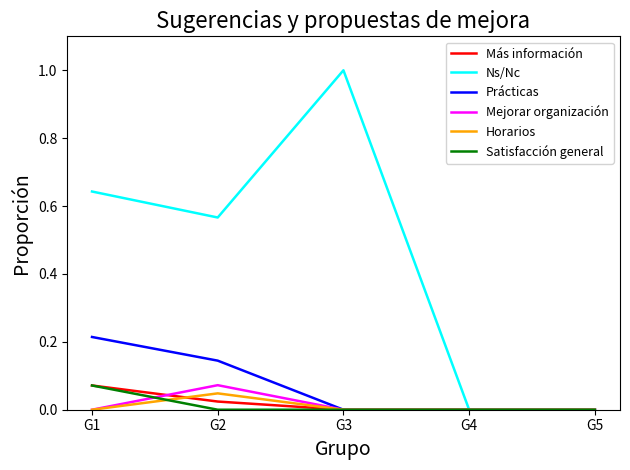

At which category does the chart reach its peak across all series?

G3